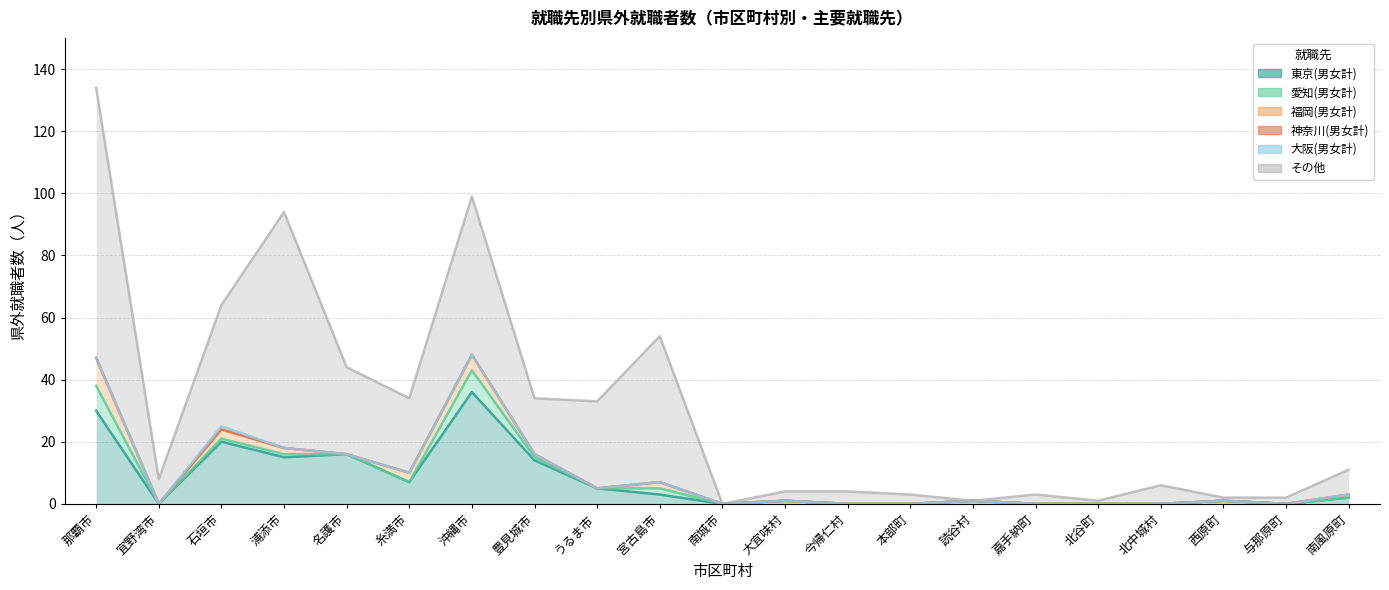

At which category does 東京(男女計) reach its first local peak?

石垣市